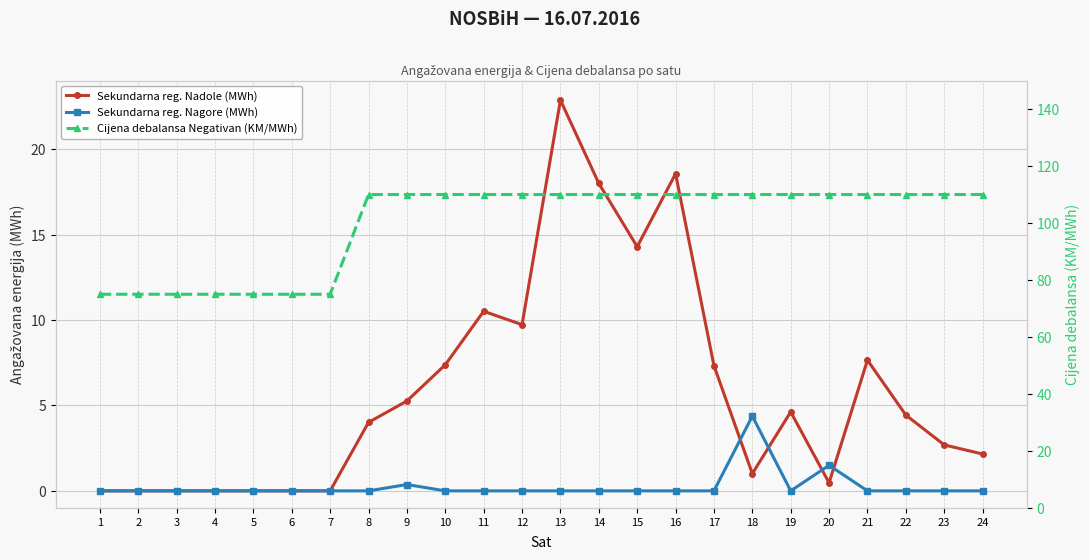

Reading left to right, extract all data points from this chart.

Sekundarna reg. Nadole (MWh): 1=0.0	2=0.0	3=0.0	4=0.0	5=0.0	6=0.0	7=0.0	8=4.0	9=5.3	10=7.4	11=10.5	12=9.7	13=22.9	14=18.0	15=14.3	16=18.6	17=7.3	18=1.0	19=4.6	20=0.5	21=7.7	22=4.4	23=2.7	24=2.2
Sekundarna reg. Nagore (MWh): 1=0.0	2=0.0	3=0.0	4=0.0	5=0.0	6=0.0	7=0.0	8=0.0	9=0.4	10=0.0	11=0.0	12=0.0	13=0.0	14=0.0	15=0.0	16=0.0	17=0.0	18=4.4	19=0.0	20=1.5	21=0.0	22=0.0	23=0.0	24=0.0
Cijena debalansa Negativan (KM/MWh): 1=75.0	2=75.0	3=75.0	4=75.0	5=75.0	6=75.0	7=75.0	8=110.0	9=110.0	10=110.0	11=110.0	12=110.0	13=110.0	14=110.0	15=110.0	16=110.0	17=110.0	18=110.0	19=110.0	20=110.0	21=110.0	22=110.0	23=110.0	24=110.0